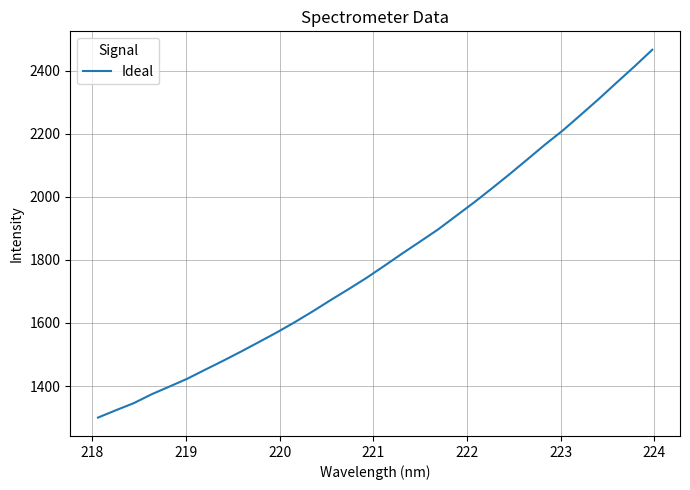

What is the difference between the maximum and minimum values?

1166.3